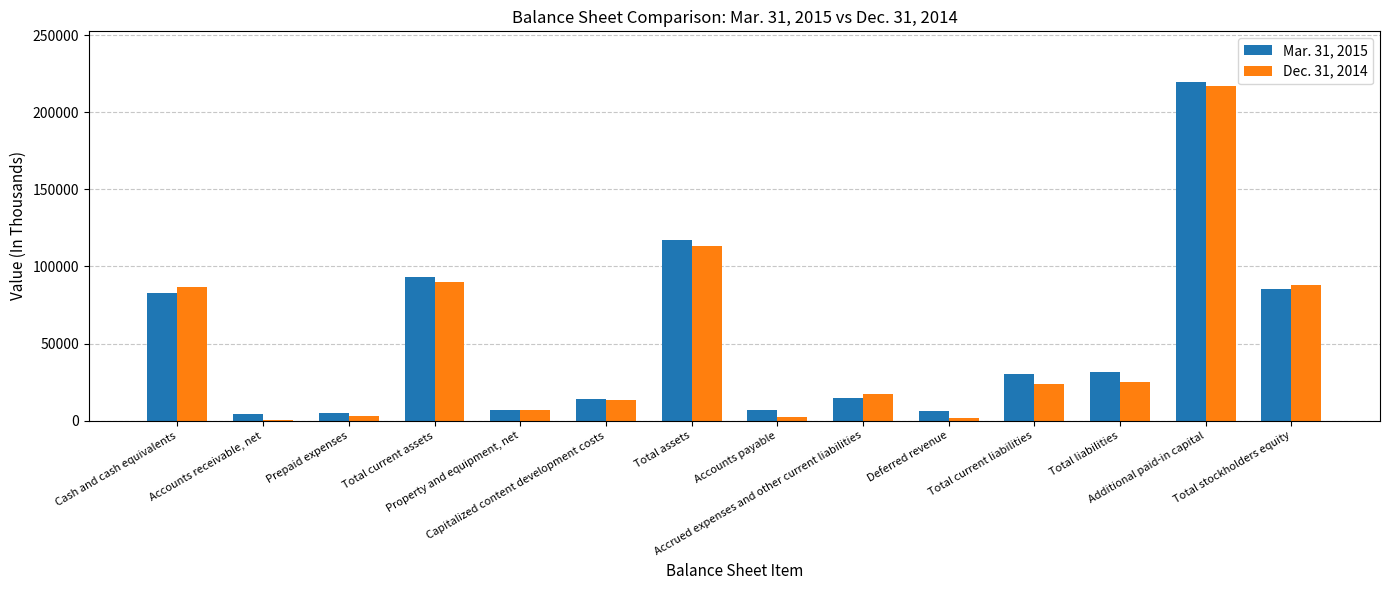

What is the greatest value displayed?

219656